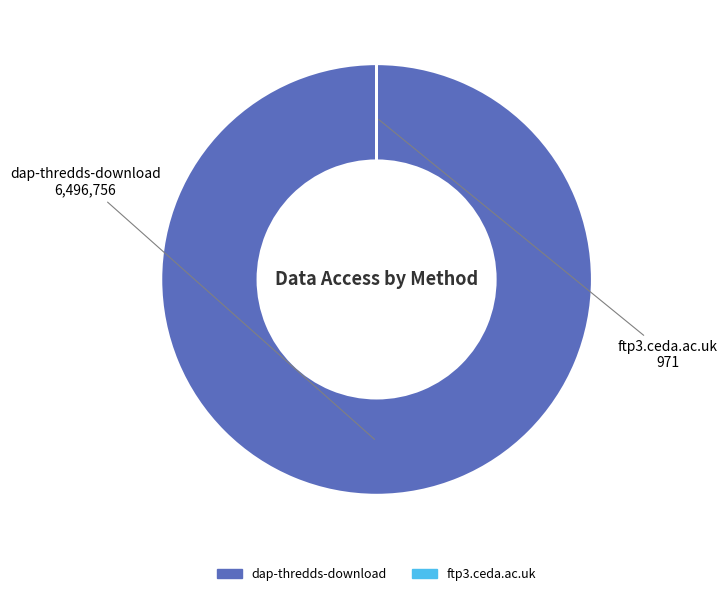

Is dap-thredds-download the majority of the pie?

Yes